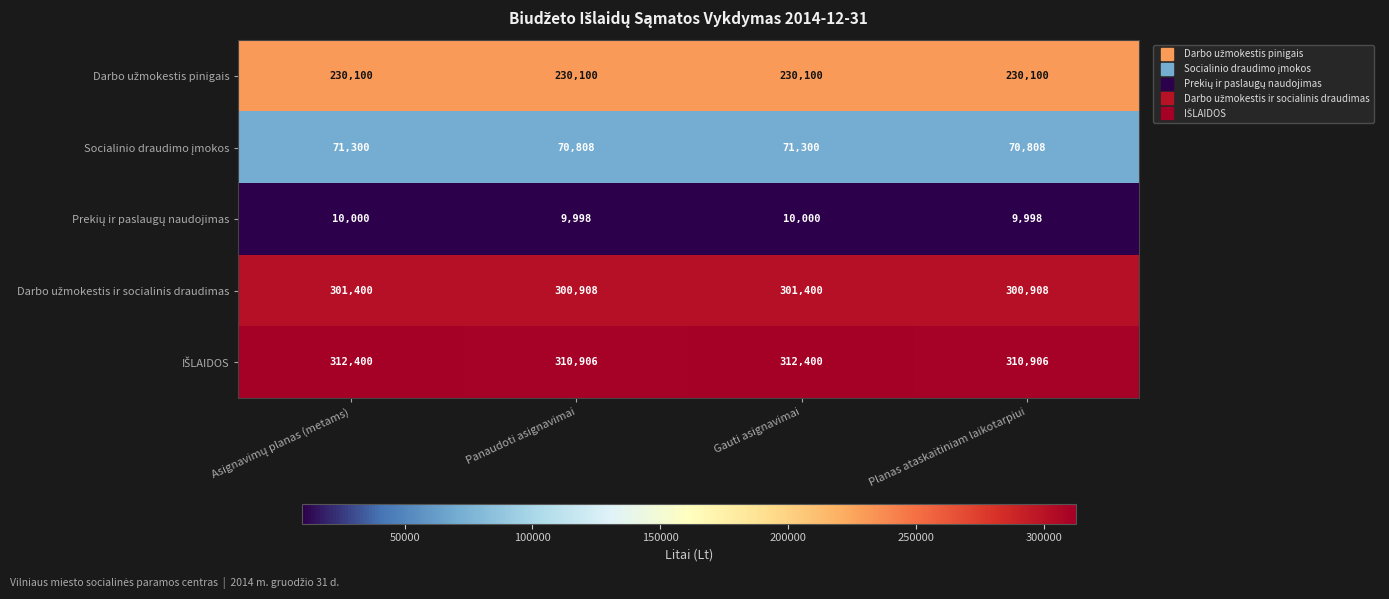

What is the spread (max minus min) of values at Gauti asignavimai?

302400